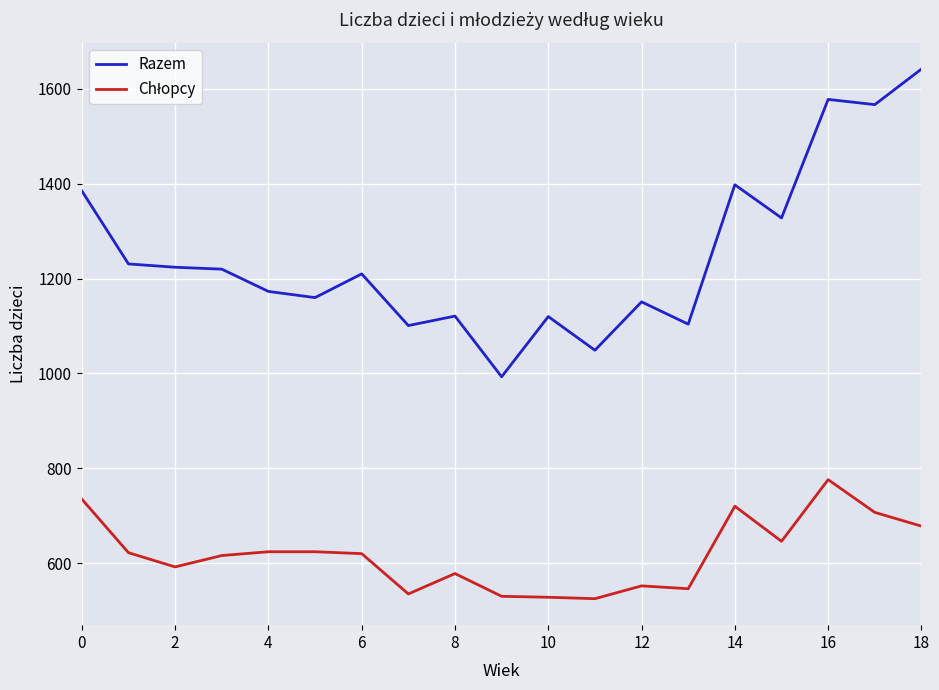

Which series has the widest spread of values?

Razem